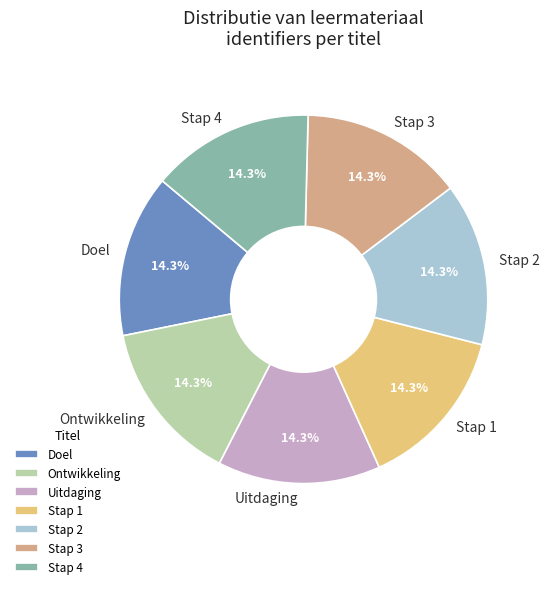

To the nearest percent, what is the average slice percentage?

14%